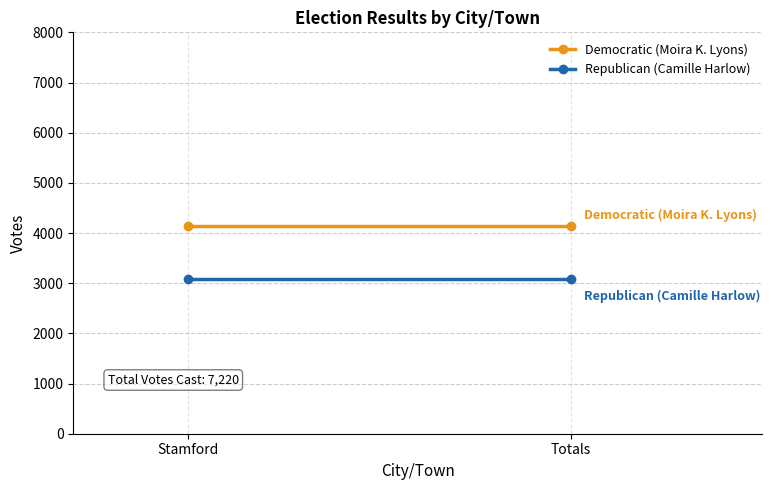

Rank the series by their maximum value, from lowest to highest.

Republican (Camille Harlow), Democratic (Moira K. Lyons)